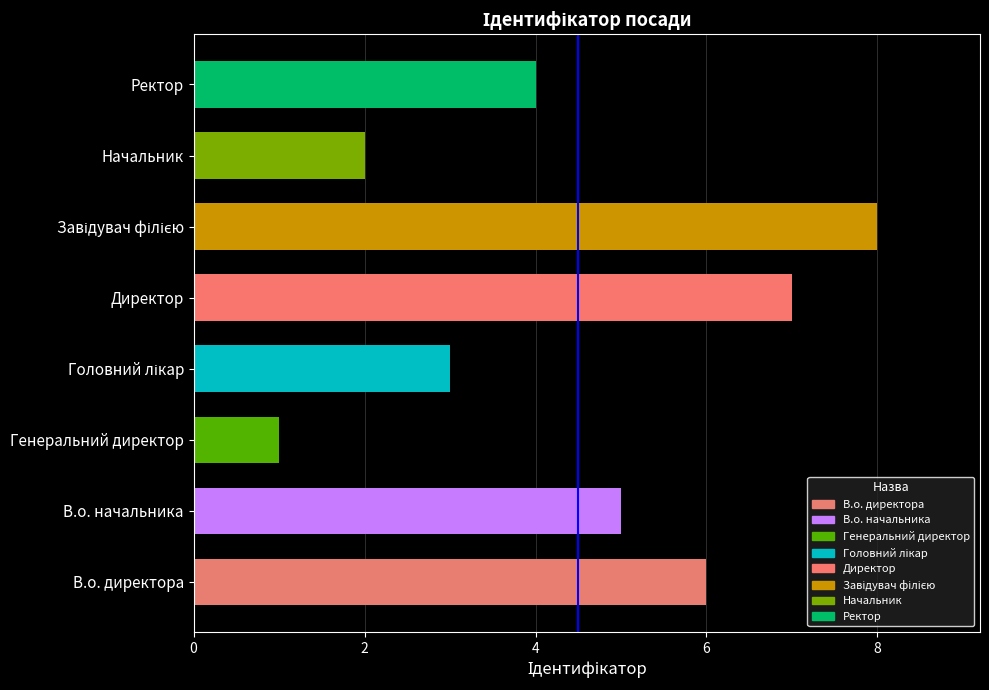

What is the change in value from Директор to Начальник?

-5